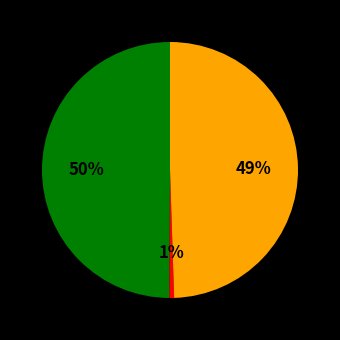

To the nearest percent, what is the difference between the largest and smallest slice percentages?

49%